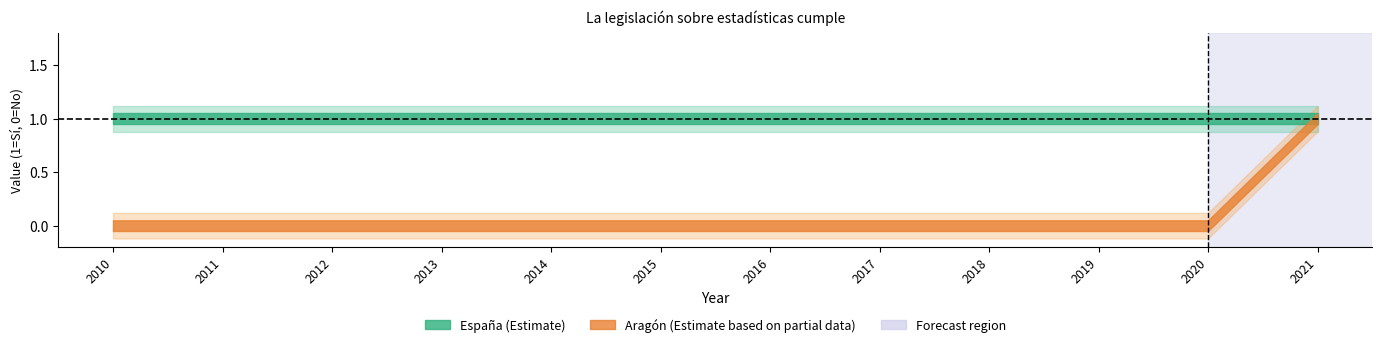

Which series has the largest range (max minus min)?

Aragón